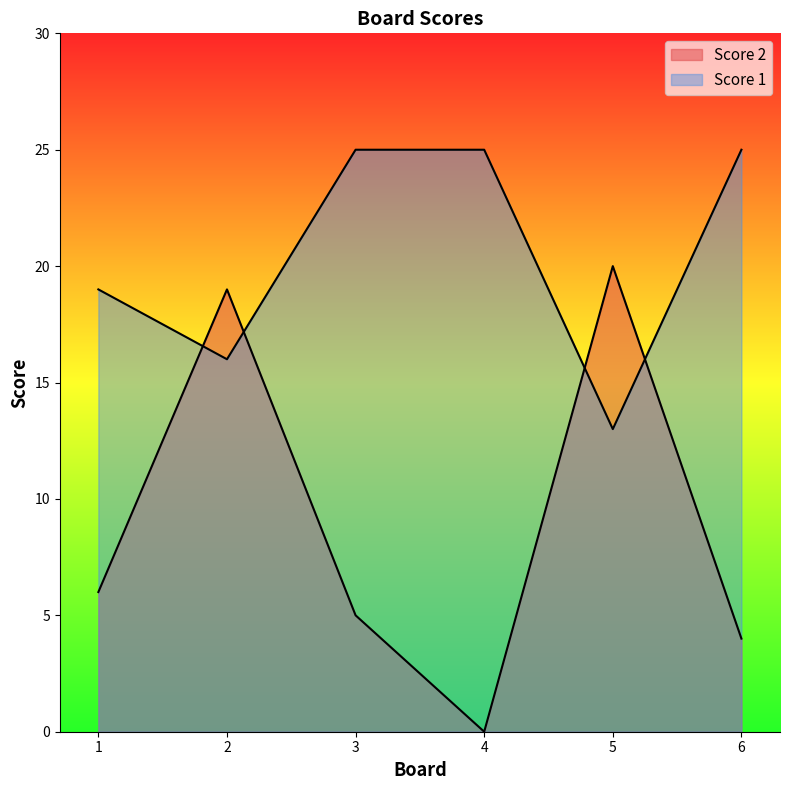

How many interior local valleys does the Score 1 series have?

2